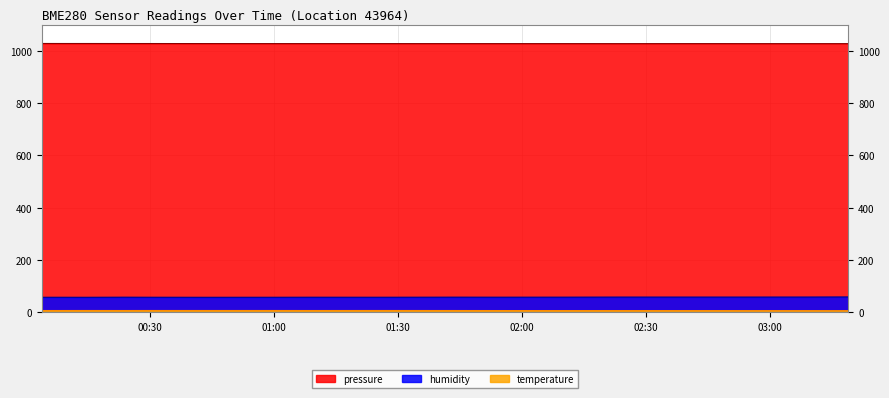

Read the humidity value at 2023-03-19T01:53:50.

57.9